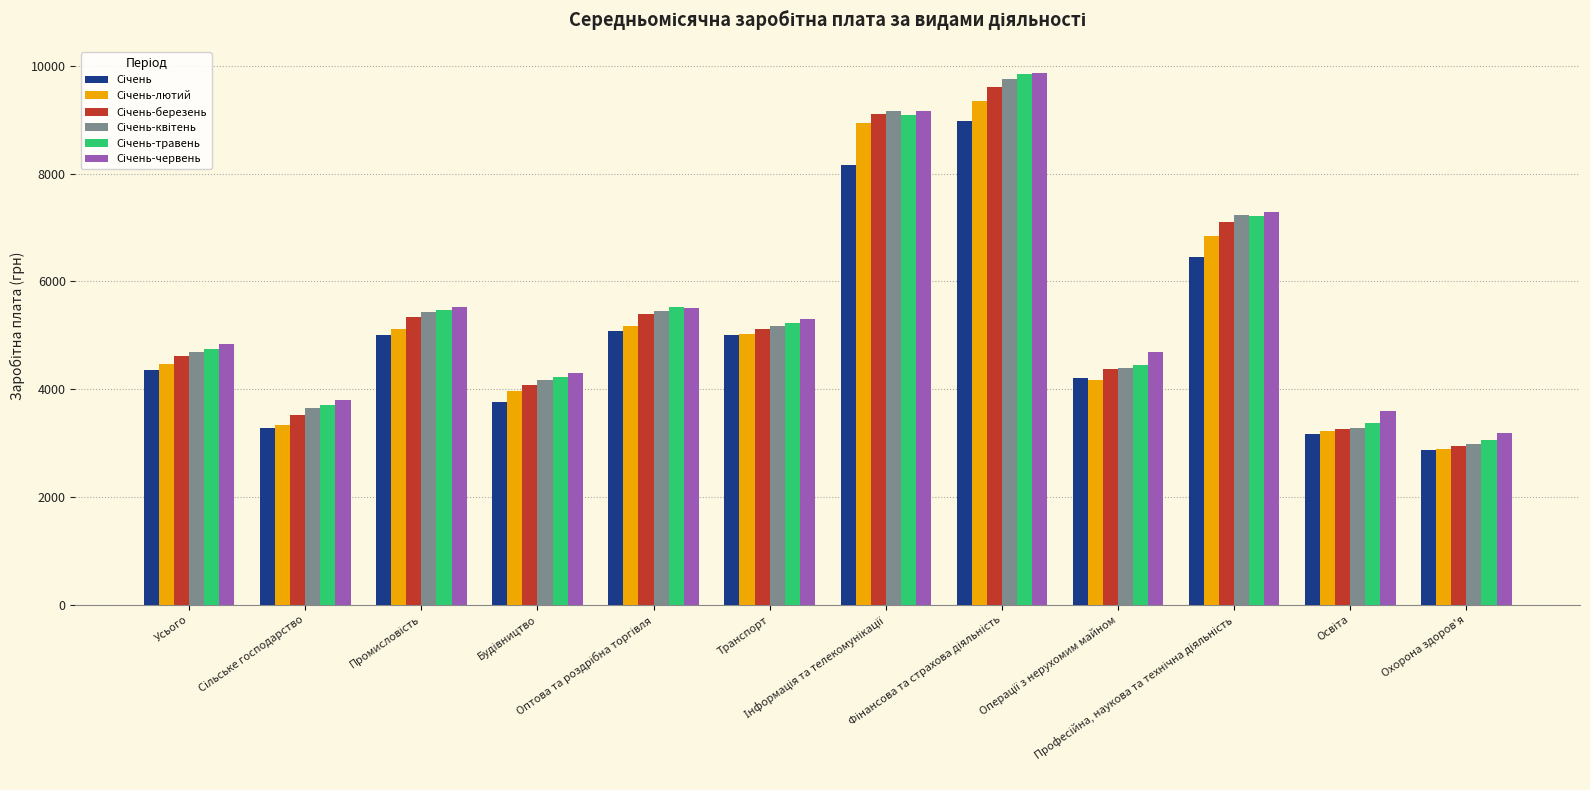

What is the minimum value shown in the chart?

2878